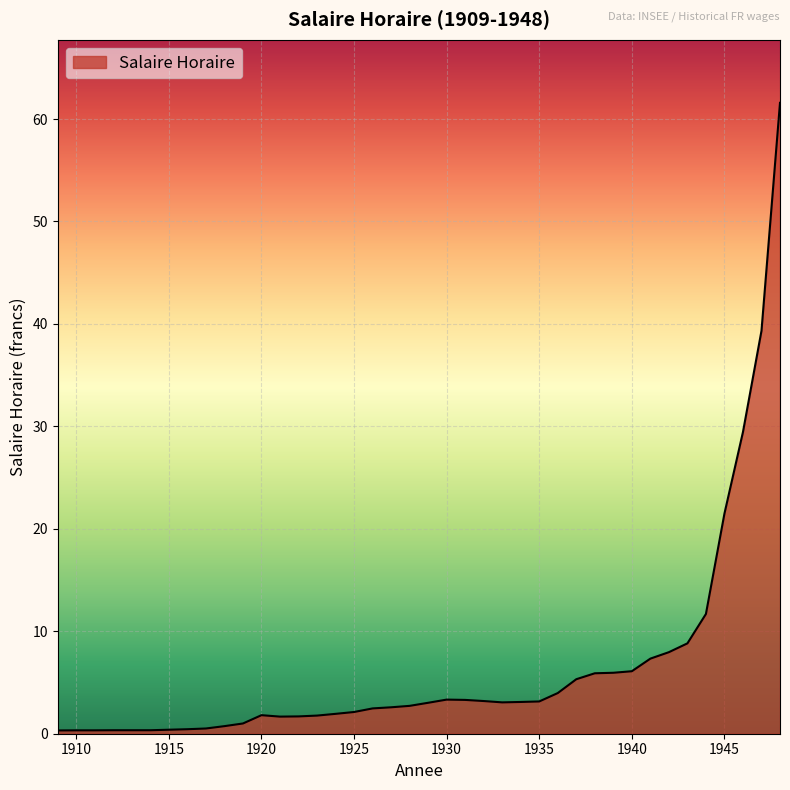

What is the greatest value displayed?

61.6